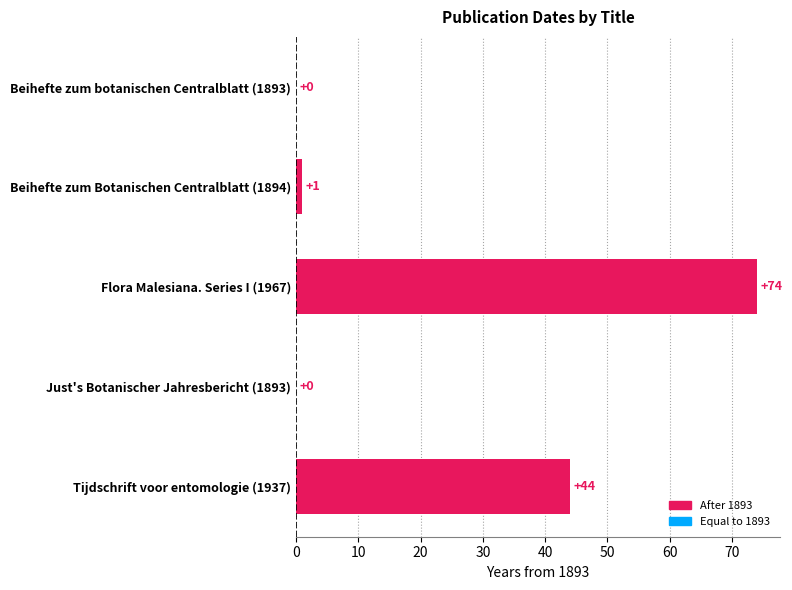

The chart shows a value of -41 at Just's Botanischer Jahresbericht (1893). True or false?

False